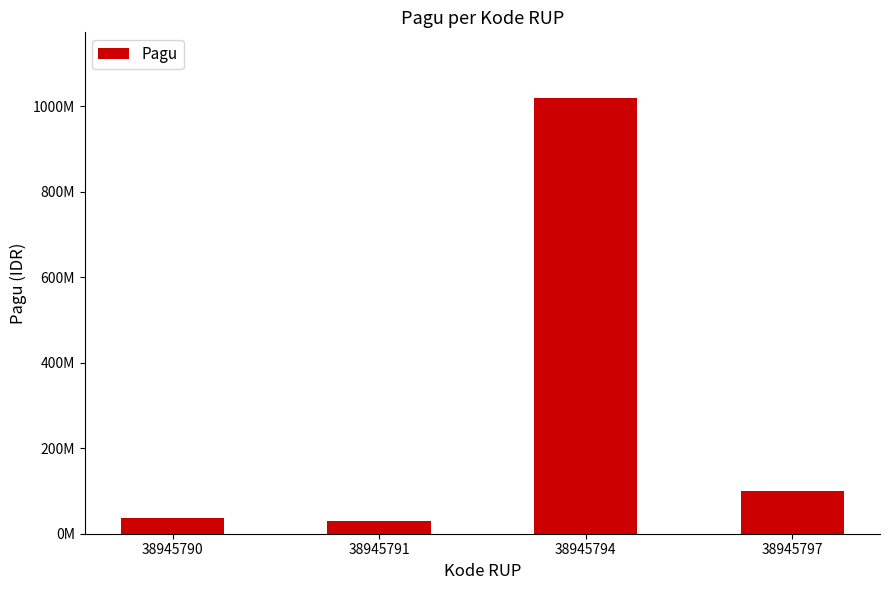

Does the chart contain any negative values?

No